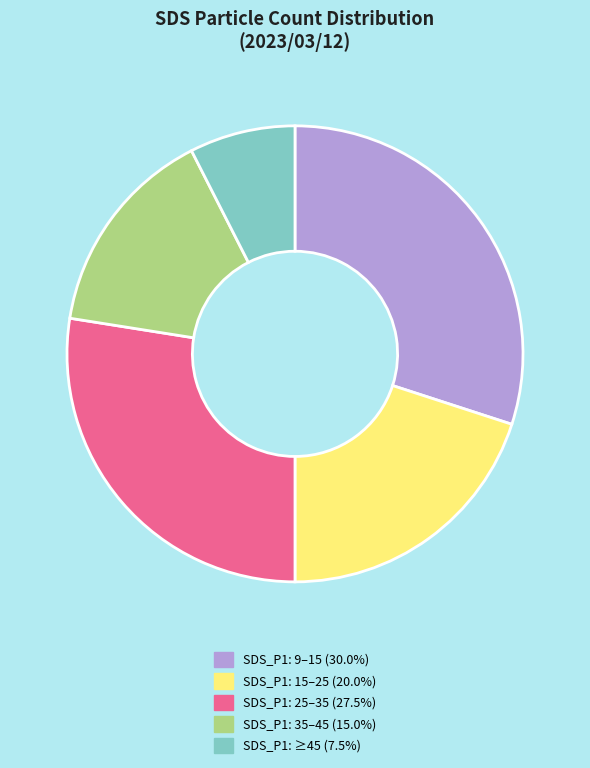

Is there a majority slice in this chart?

No